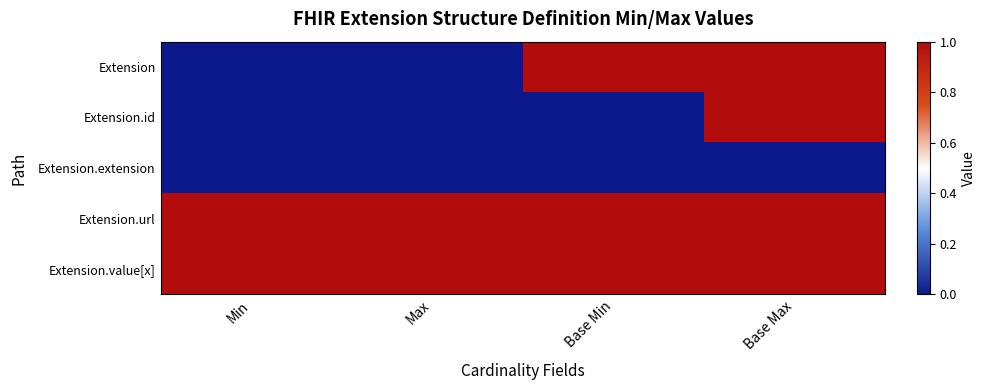

How many series are shown in this chart?

5